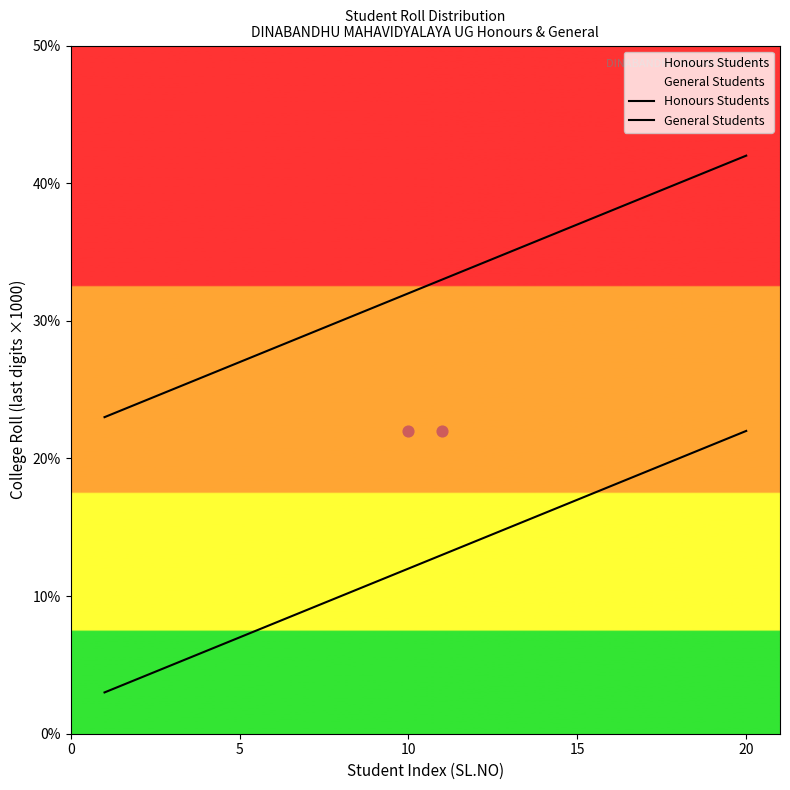

Which series has the widest spread of Y values?

Honours Students